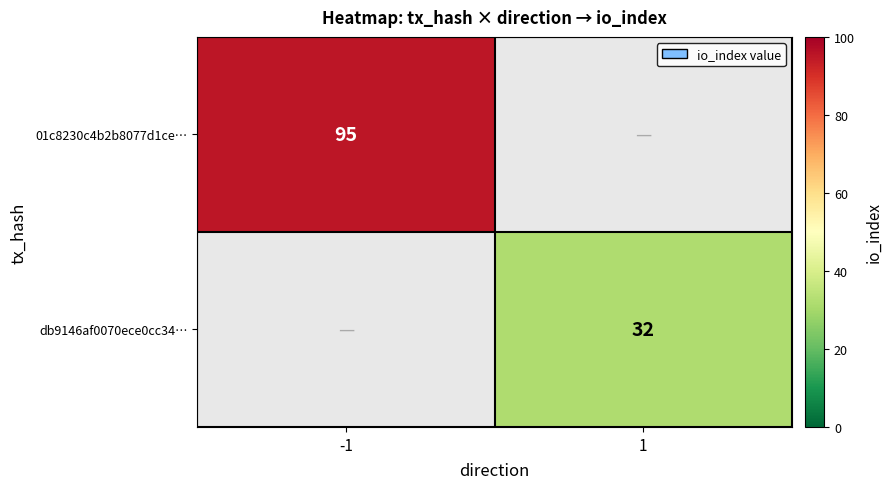

Is it true that db9146af0070ece0cc34… equals 16.2 at 1?

False